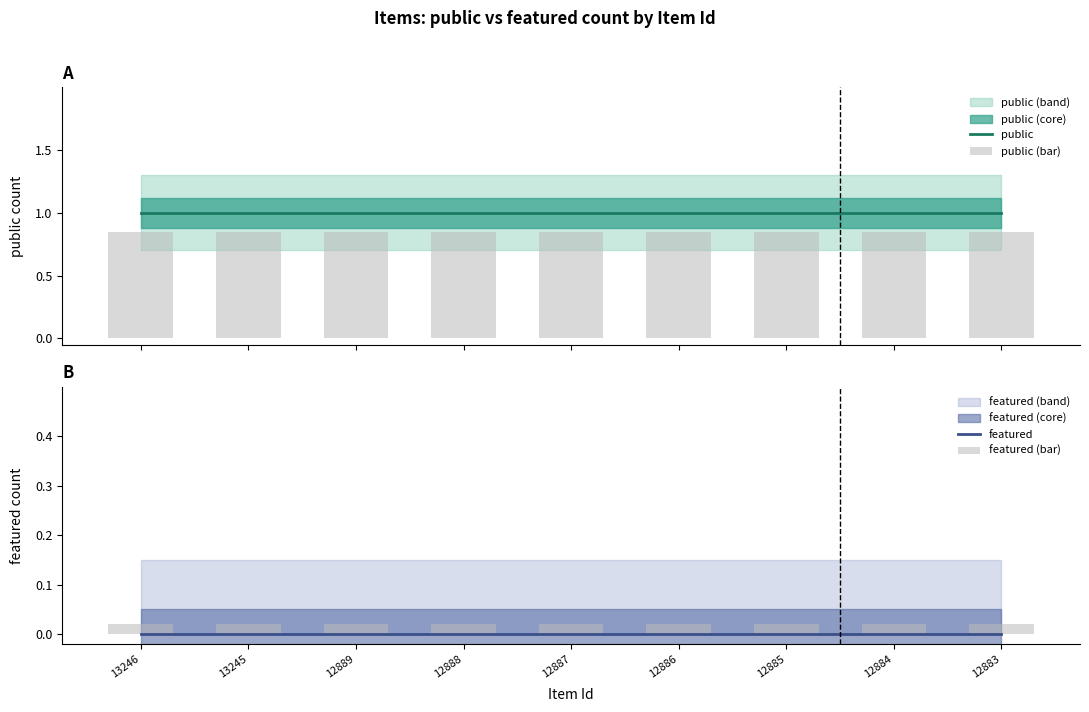

Which series has the widest spread of values?

public